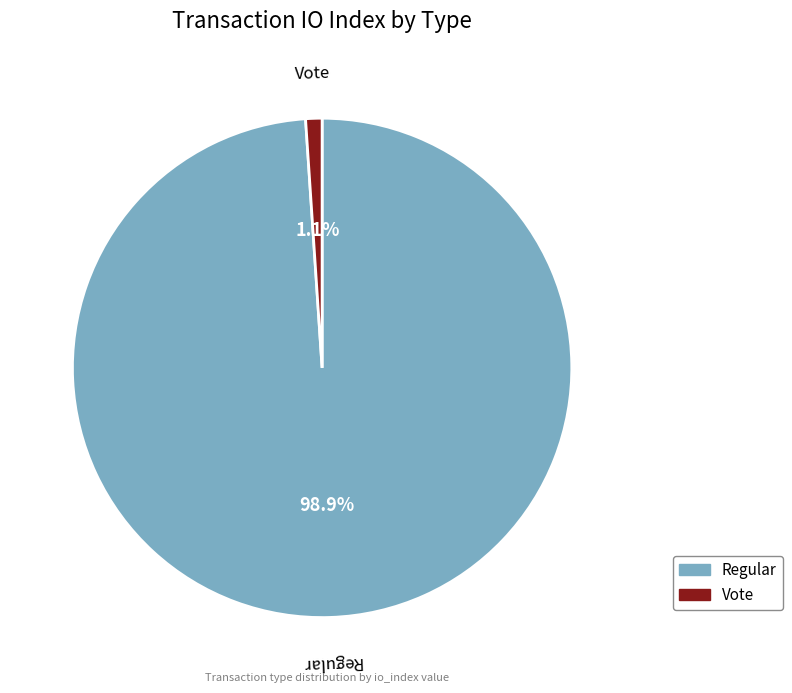

Is the sum of Vote and Regular greater than half?

Yes